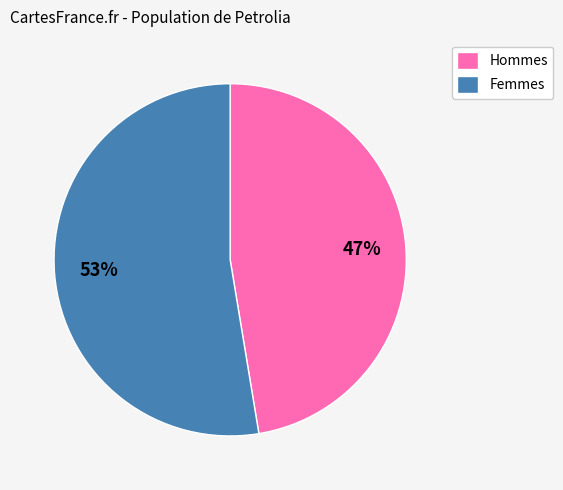

Is there a majority slice in this chart?

Yes